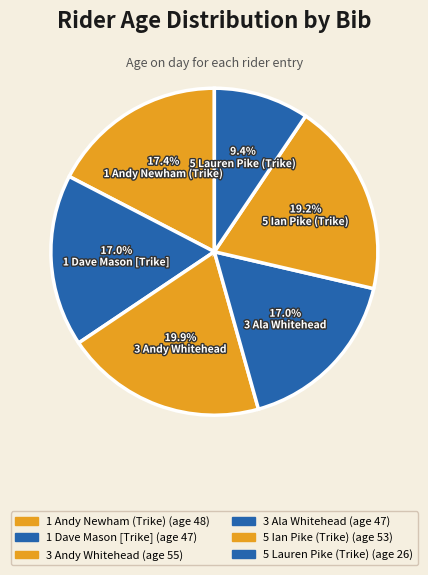

Does 5 Lauren Pike (Trike) represent more than half of the total?

No